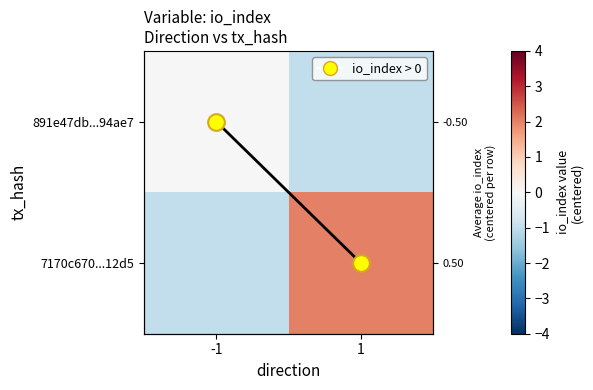

What is the difference between the max per row values at 1 and -1?

1